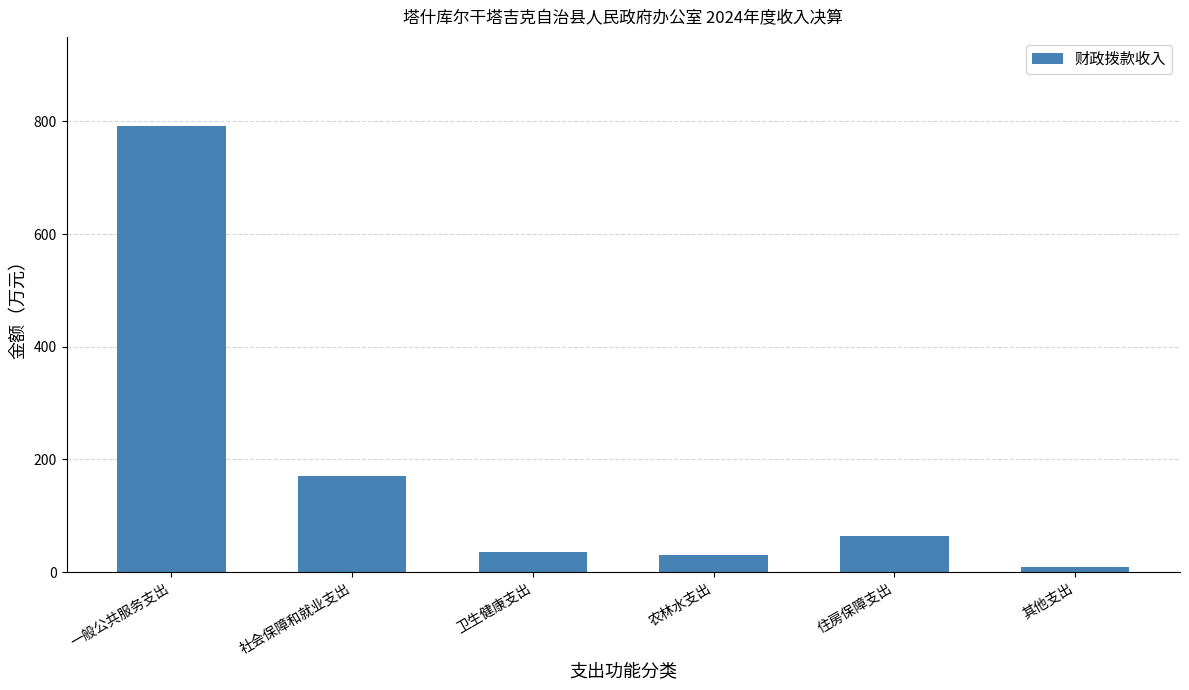

Reading right to left, list all the values displayed in this chart.

其他支出=10.0	住房保障支出=64.8	农林水支出=31.0	卫生健康支出=36.1	社会保障和就业支出=170.6	一般公共服务支出=791.6